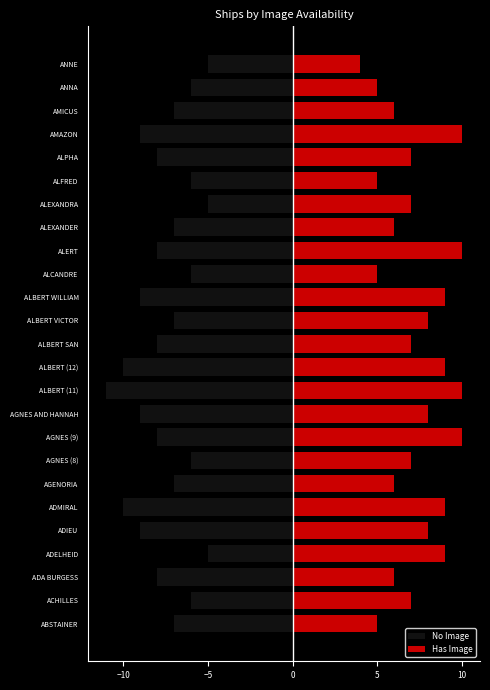

What is the minimum value shown in the chart?

-11